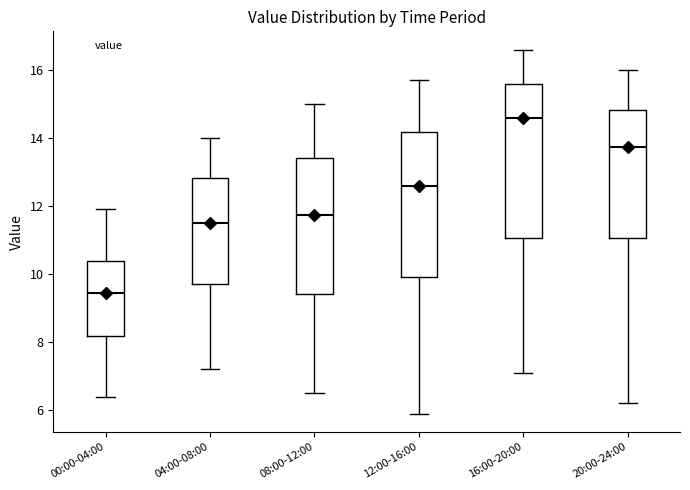

Which box has the highest median line?

16:00-20:00